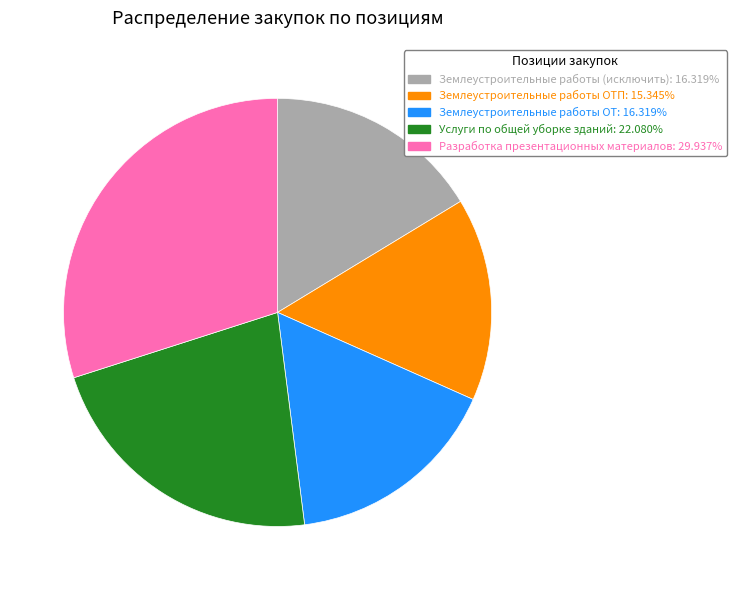

What is the ratio of the value at Землеустроительные работы (исключить): 16.319% to the value at Услуги по общей уборке зданий: 22.080%?

0.7